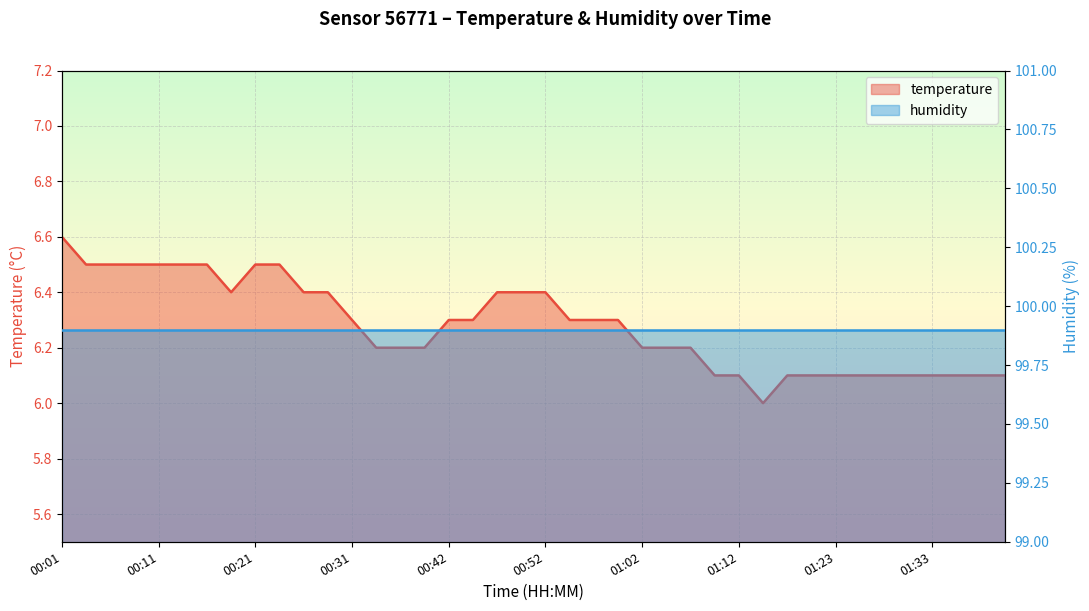

Reading right to left, transcribe all the data shown in this chart.

01:40=6.1	01:38=6.1	01:35=6.1	01:33=6.1	01:30=6.1	01:28=6.1	01:25=6.1	01:23=6.1	01:20=6.1	01:18=6.1	01:15=6.0	01:12=6.1	01:10=6.1	01:07=6.2	01:05=6.2	01:02=6.2	01:00=6.3	00:57=6.3	00:55=6.3	00:52=6.4	00:50=6.4	00:47=6.4	00:44=6.3	00:42=6.3	00:39=6.2	00:36=6.2	00:34=6.2	00:31=6.3	00:28=6.4	00:26=6.4	00:23=6.5	00:21=6.5	00:18=6.4	00:16=6.5	00:13=6.5	00:11=6.5	00:08=6.5	00:06=6.5	00:03=6.5	00:01=6.6